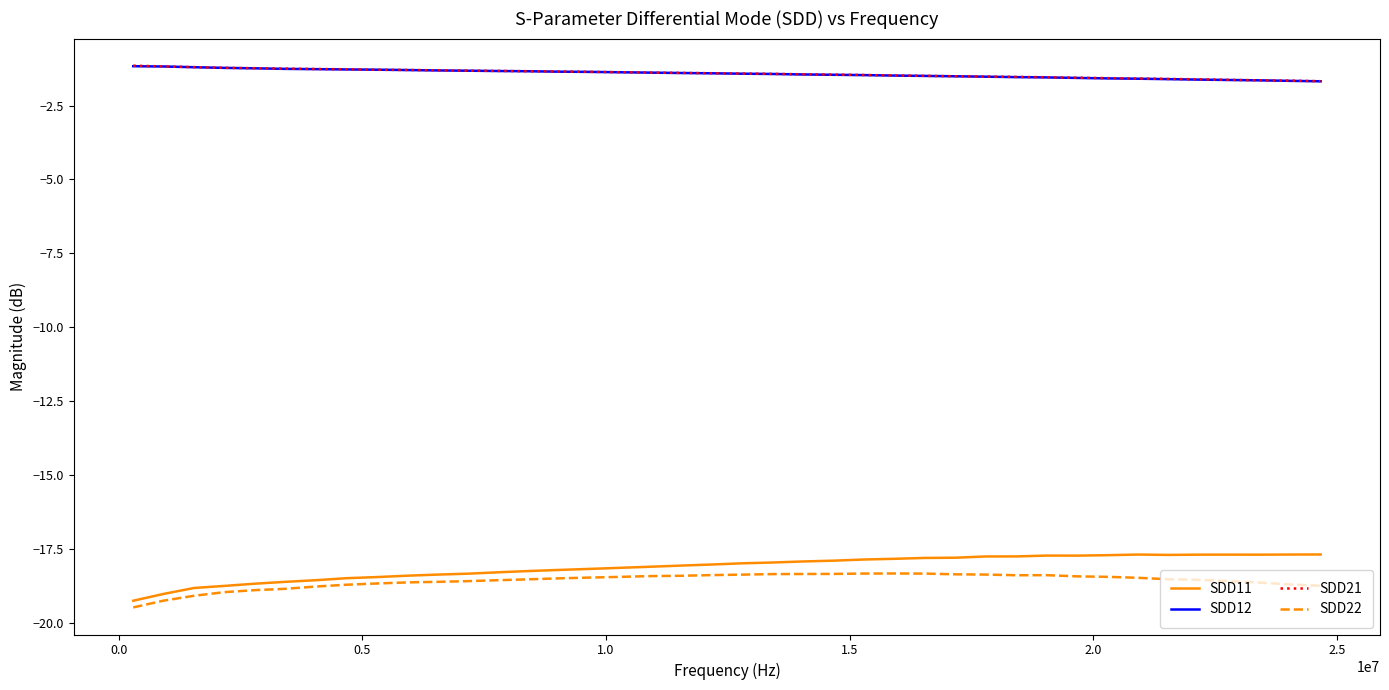

What is the sum of all SDD11 values?

-724.6